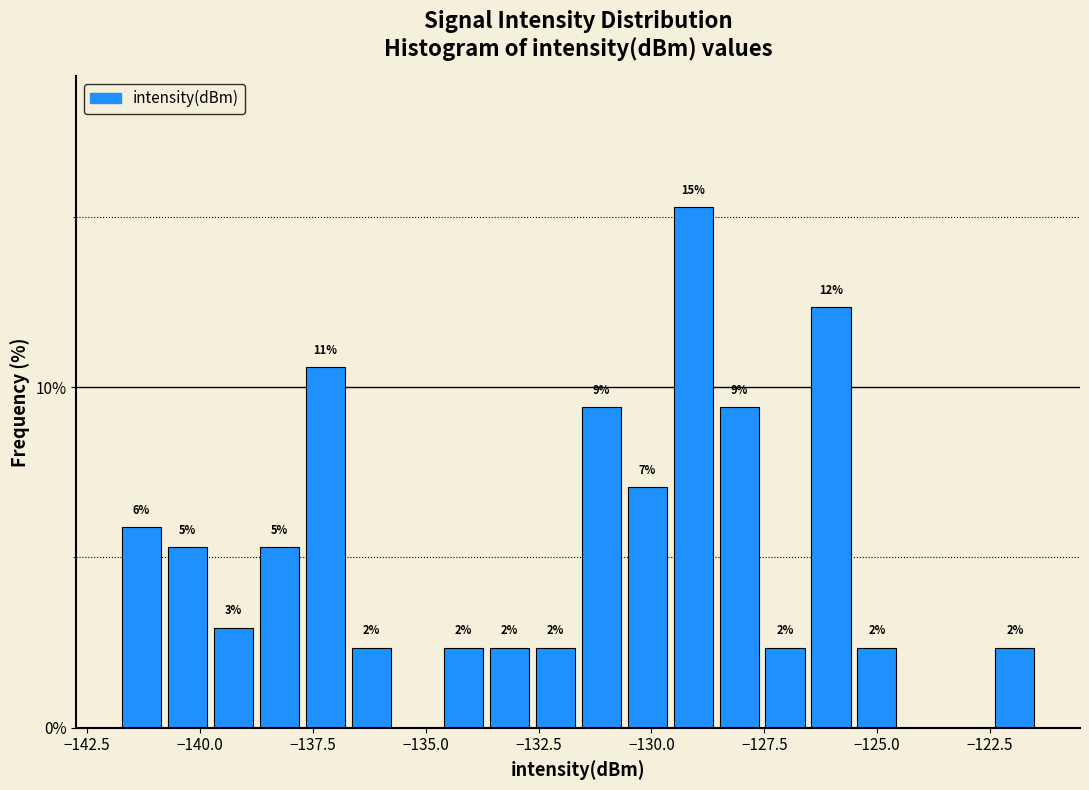

Read against the x-axis, roughly where is the centre of the tallest bar?

-129.0